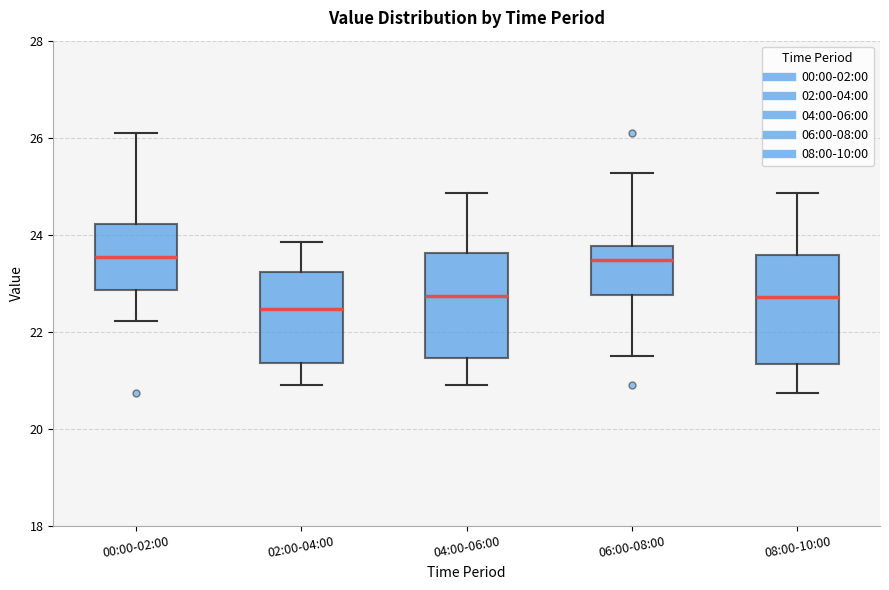

Where does the upper whisker of the box for 06:00-08:00 end on the y-axis? The values are not printed on the chart, so give them approximately, as read against the axis.

25.2